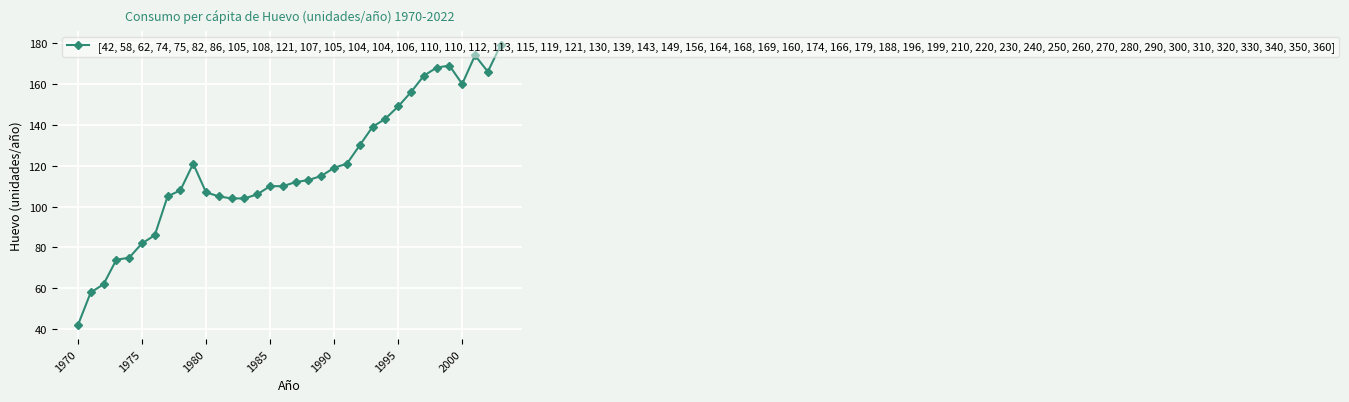

Reading right to left, transcribe all the data shown in this chart.

179	166	174	160	169	168	164	156	149	143	139	130	121	119	115	113	112	110	110	106	104	104	105	107	121	108	105	86	82	75	74	62	58	42